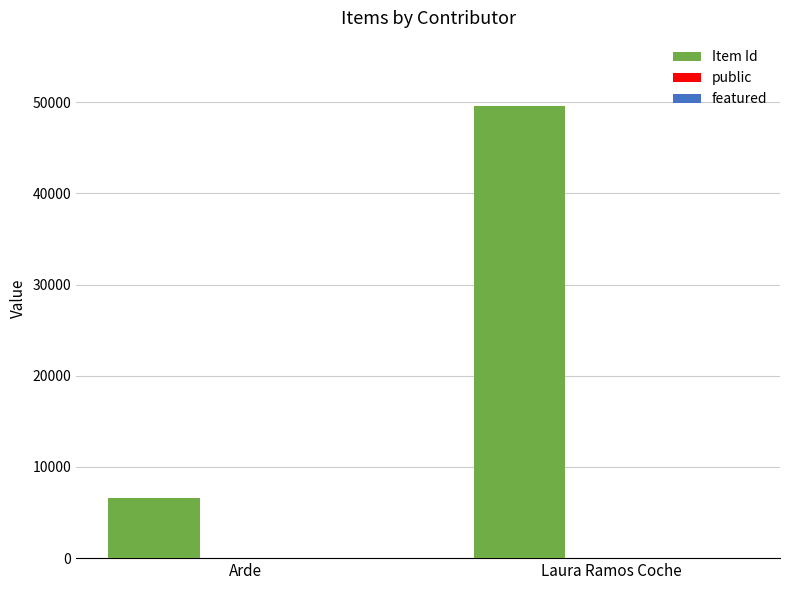

What is the highest value of the Item Id series?

49606